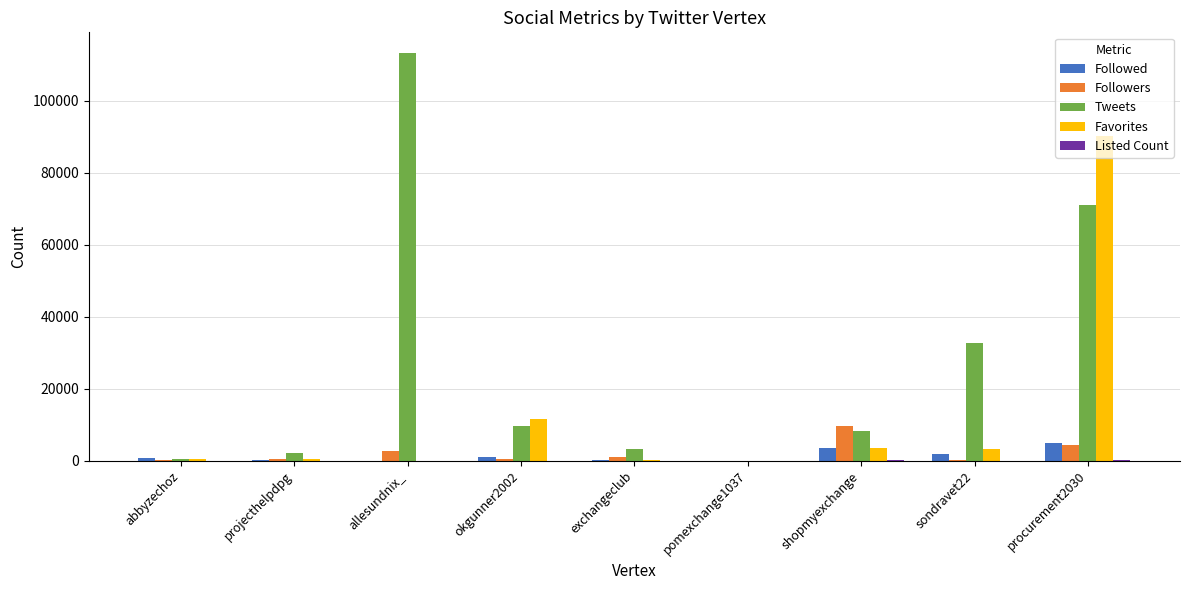

How many groups of bars are there?

9